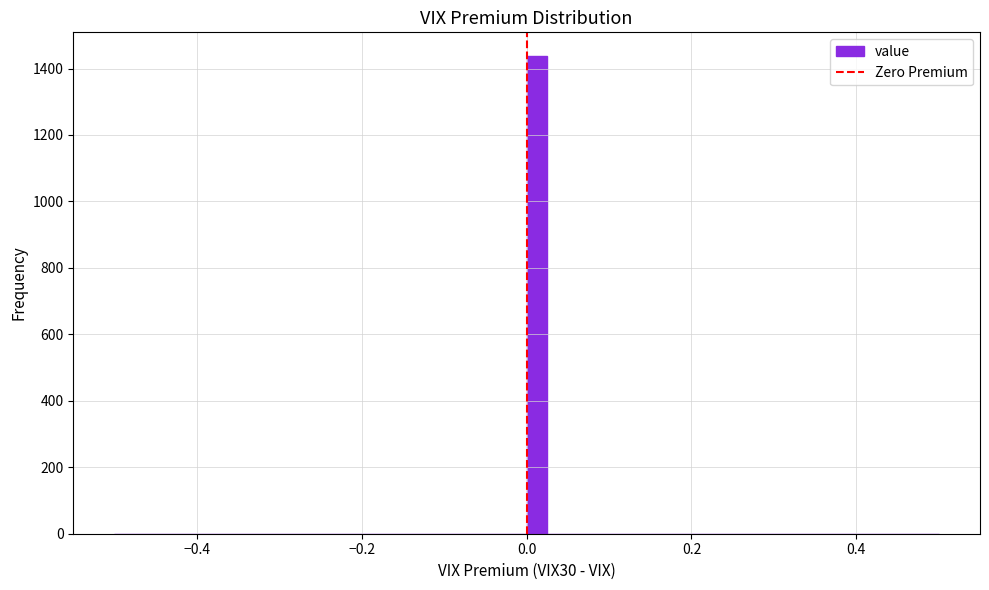

Read against the x-axis, roughly where is the centre of the tallest bar?

0.02